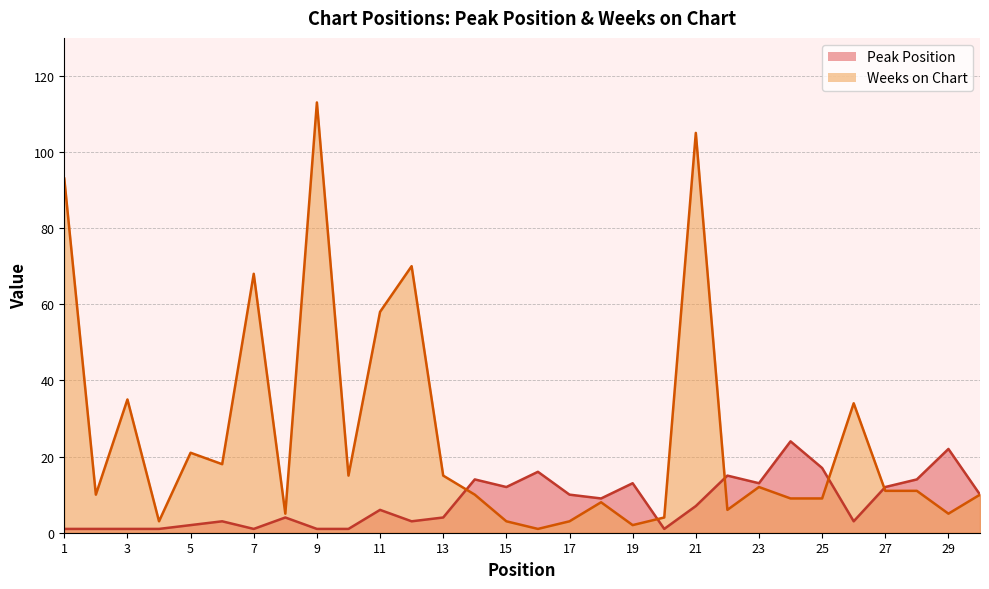

Rank the categories by Weeks on Chart value from highest to lowest.

9, 21, 1, 12, 7, 11, 3, 26, 5, 6, 10, 13, 23, 27, 28, 2, 14, 30, 24, 25, 18, 22, 8, 29, 20, 4, 15, 17, 19, 16